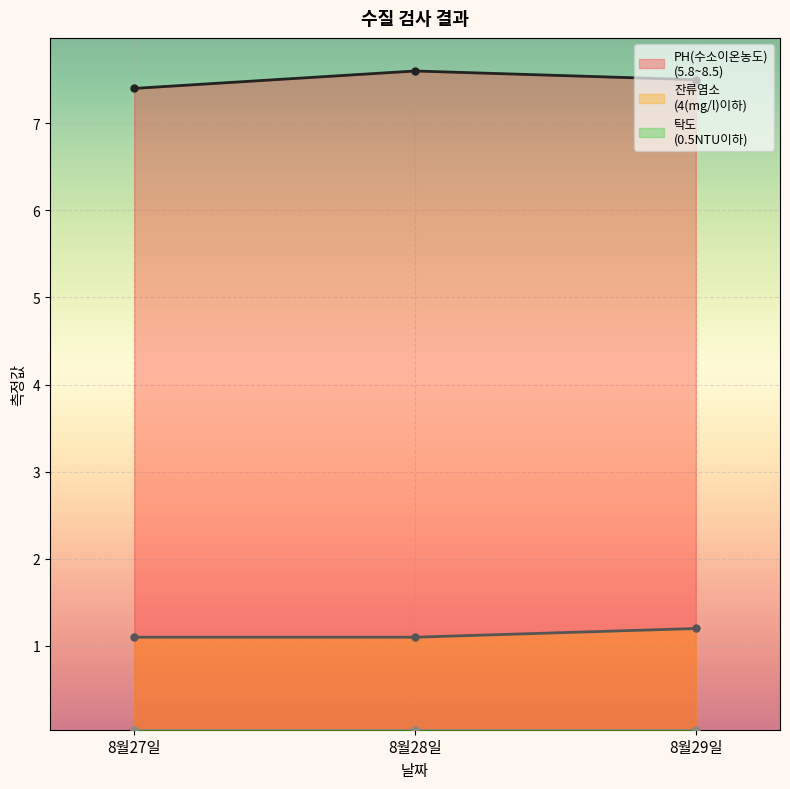

What position from the left is 8월27일?

1